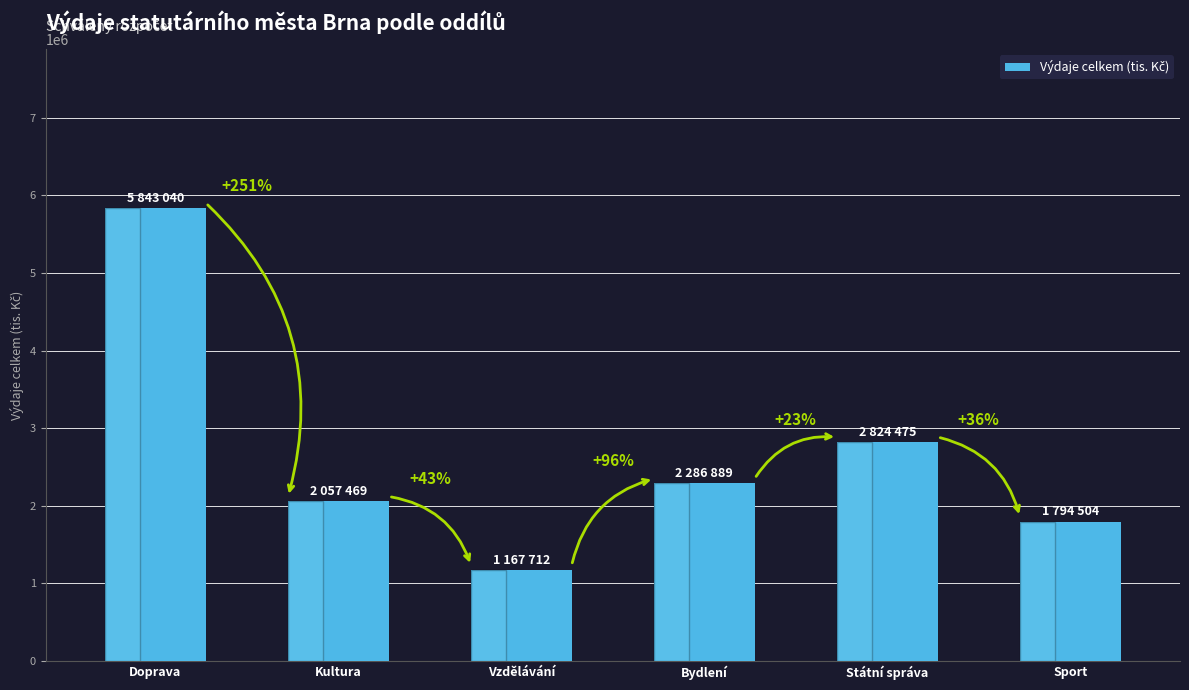

What is the sum of all values?

15974089